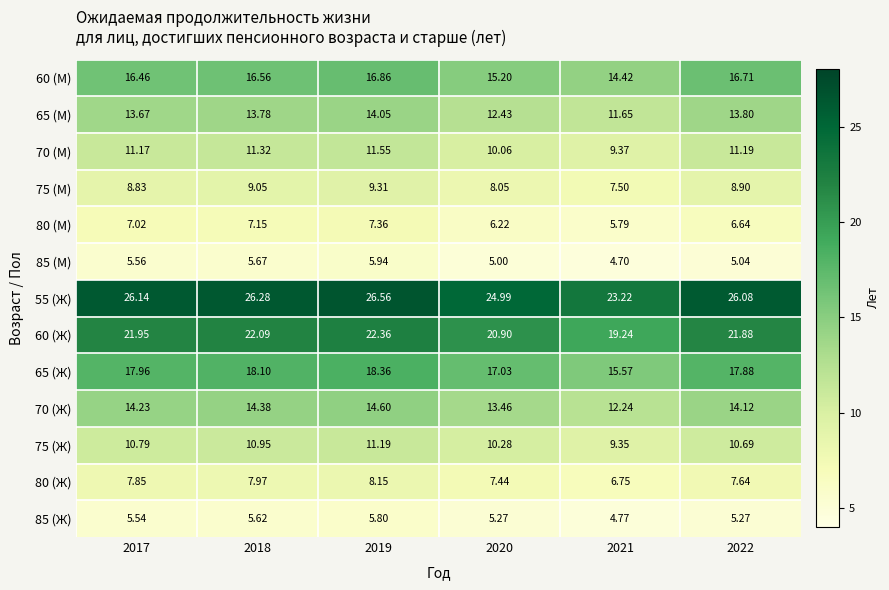

At which category is the sum across all series the highest?

2019